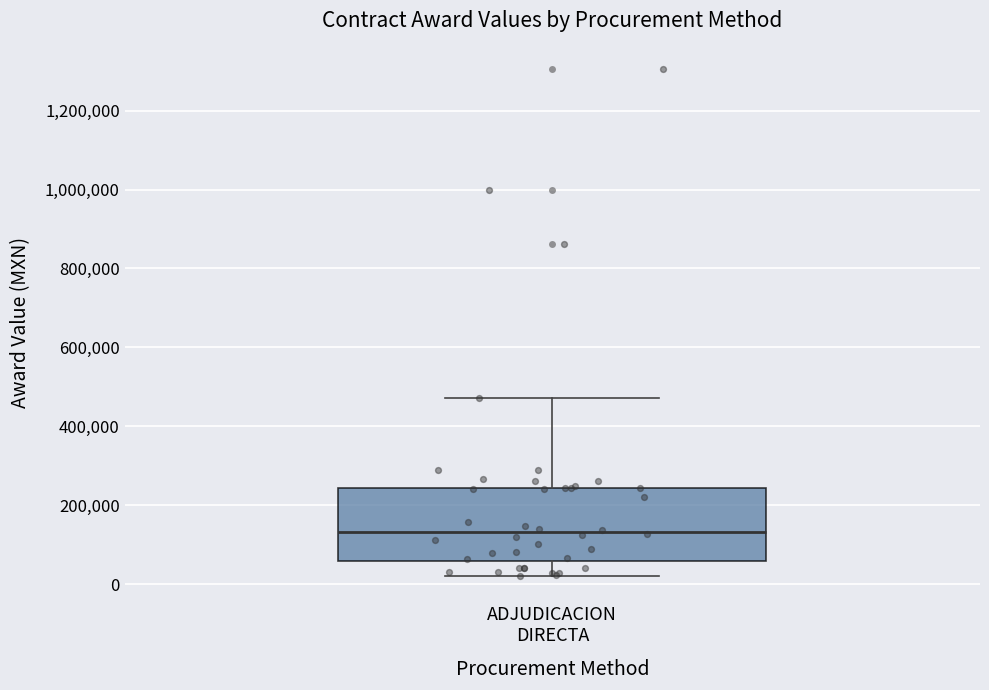

Where is the lower edge of the box for ADJUDICACION DIRECTA on the y-axis? The values are not printed on the chart, so give them approximately, as read against the axis.

60000